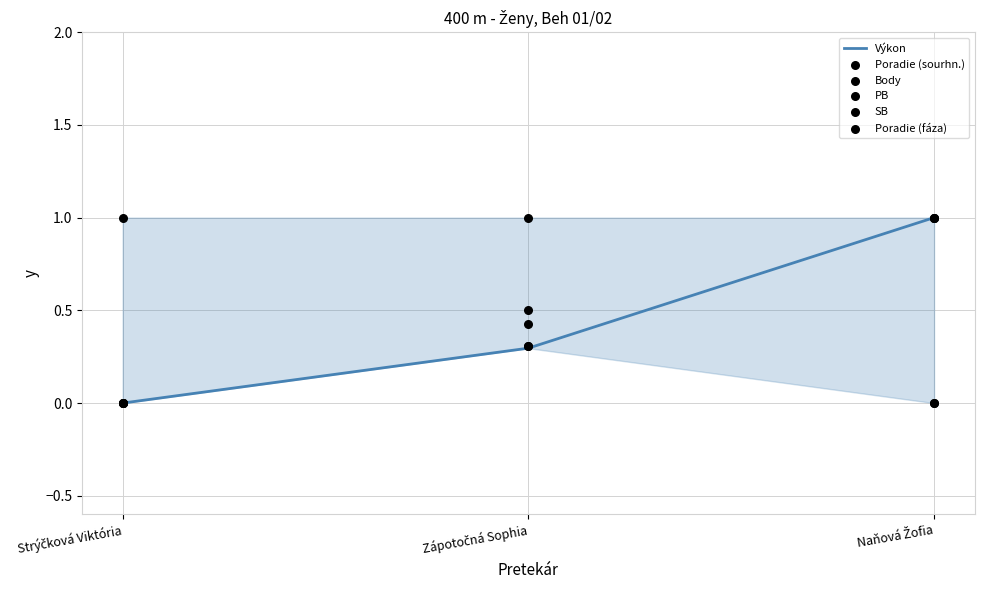

Is the value of Poradie (sourhn.) at Naňová Žofia greater than the value of Poradie (fáza) at Zápotočná Sophia?

No